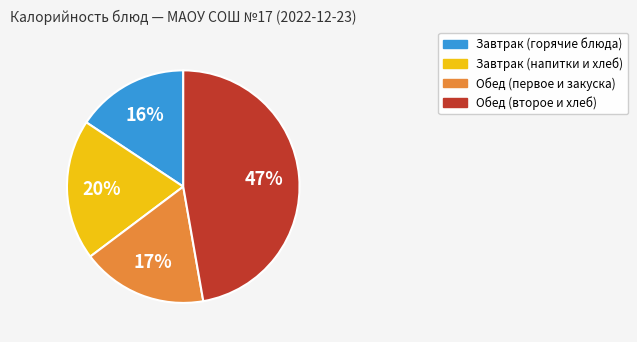

To the nearest percent, what portion does Обед (первое и закуска) represent?

17%